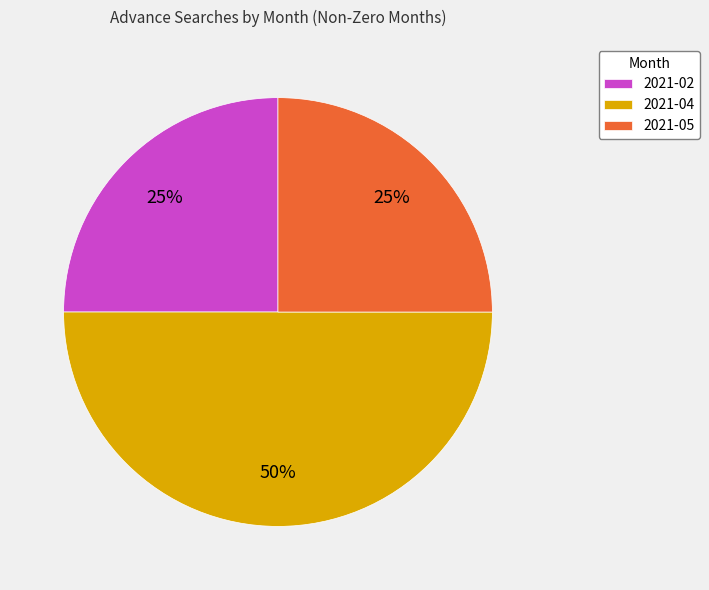

To the nearest percent, what percentage of the pie is 2021-04?

50%